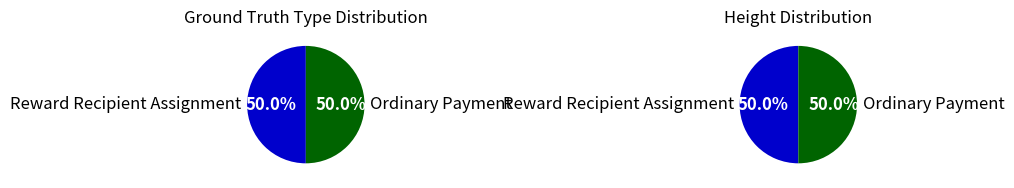

Which category has the biggest portion of the pie?

Reward Recipient Assignment